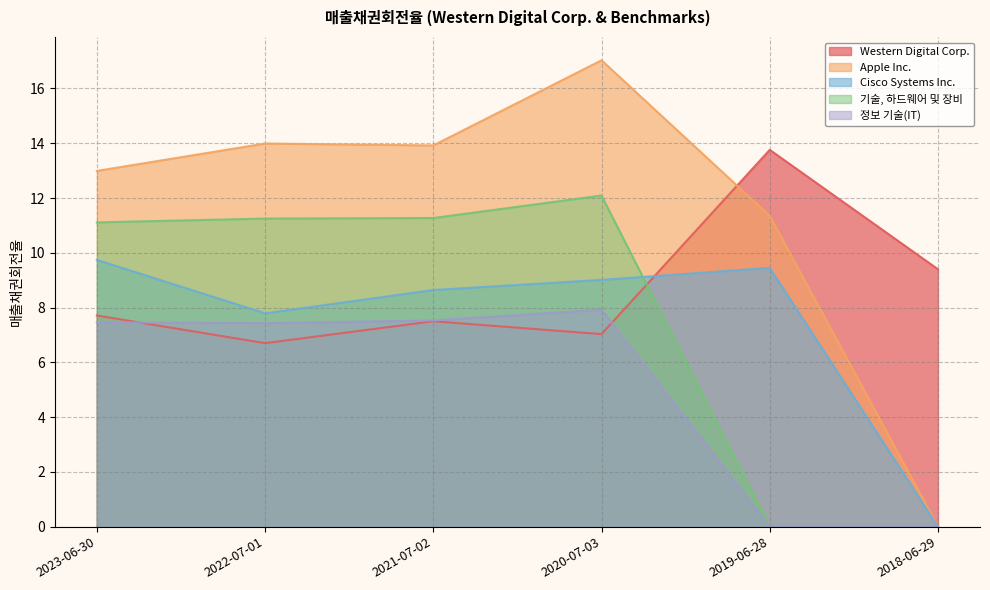

Reading left to right, extract all data points from this chart.

Western Digital Corp.: 2023-06-30=7.7	2022-07-01=6.7	2021-07-02=7.5	2020-07-03=7.0	2019-06-28=13.8	2018-06-29=9.4
Apple Inc.: 2023-06-30=13.0	2022-07-01=14.0	2021-07-02=13.9	2020-07-03=17.0	2019-06-28=11.3	2018-06-29=0.0
Cisco Systems Inc.: 2023-06-30=9.7	2022-07-01=7.8	2021-07-02=8.6	2020-07-03=9.0	2019-06-28=9.4	2018-06-29=0.0
기술, 하드웨어 및 장비: 2023-06-30=11.1	2022-07-01=11.2	2021-07-02=11.3	2020-07-03=12.1	2019-06-28=0.0	2018-06-29=0.0
정보 기술(IT): 2023-06-30=7.5	2022-07-01=7.4	2021-07-02=7.5	2020-07-03=7.9	2019-06-28=0.0	2018-06-29=0.0